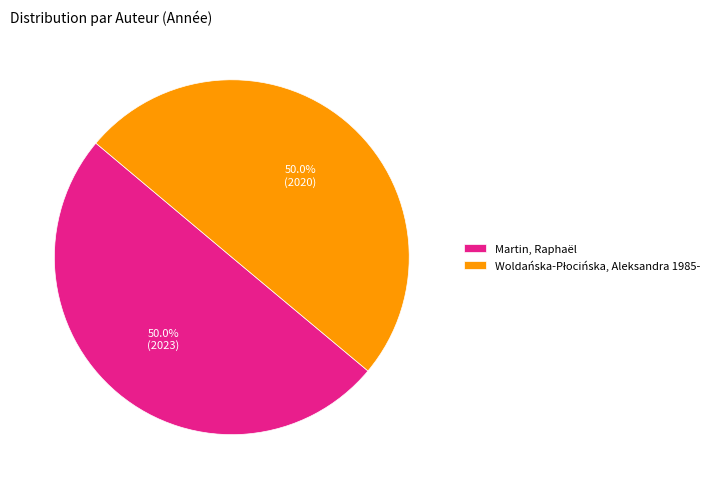

Combined, do Martin, Raphaël and Woldańska-Płocińska, Aleksandra 1985- account for over 50%?

Yes